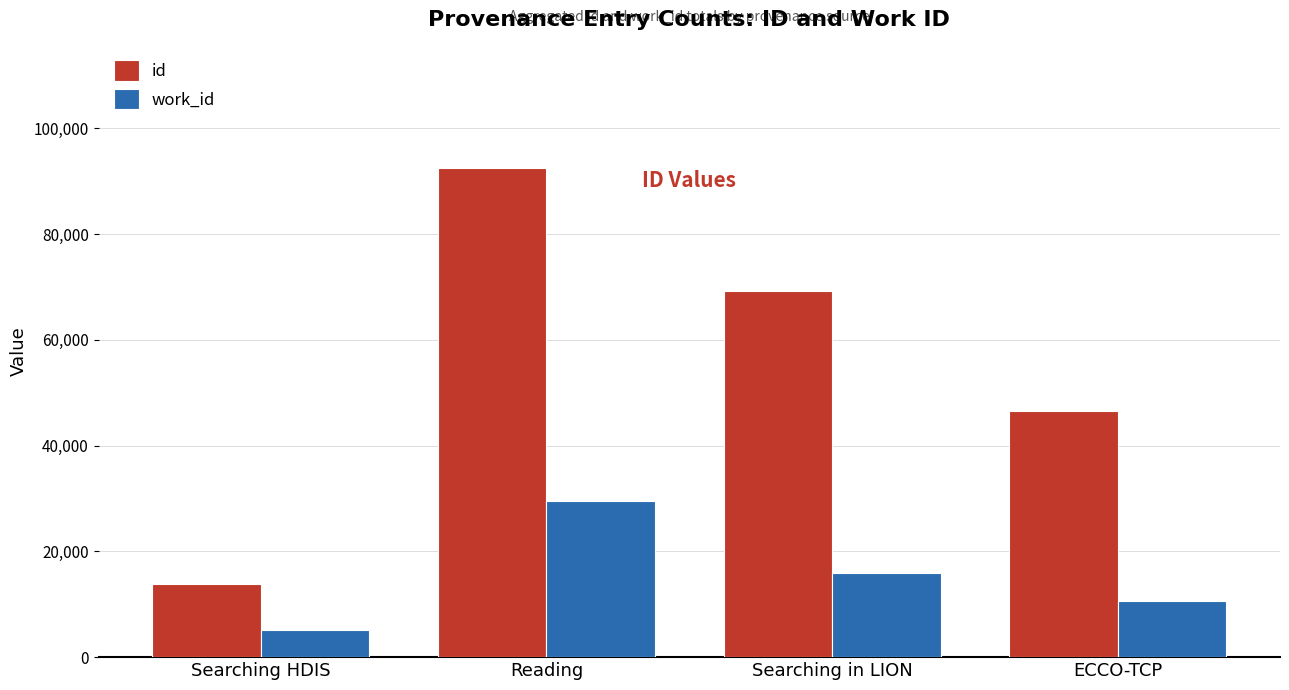

What are all the series names shown in the legend?

id, work_id